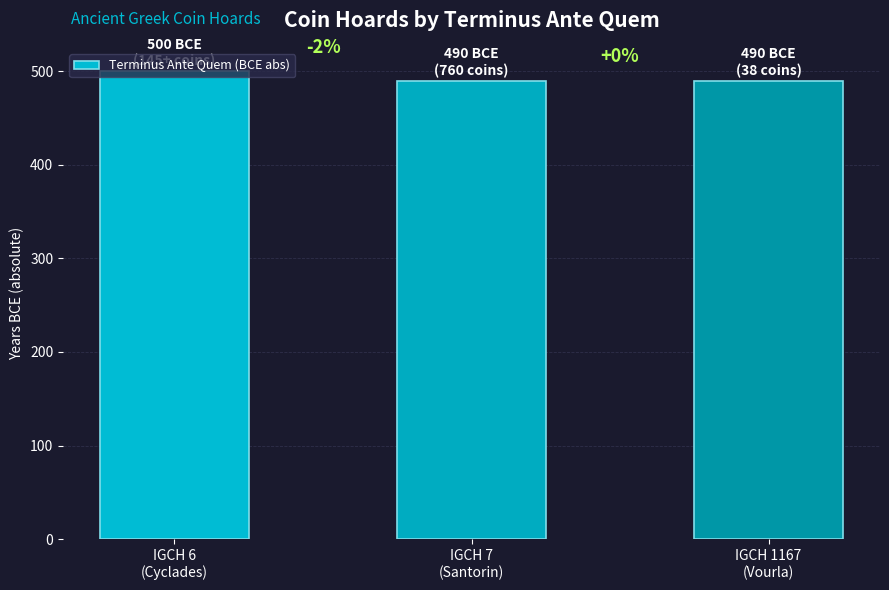

What is the value of the 3rd bar from the left?

490